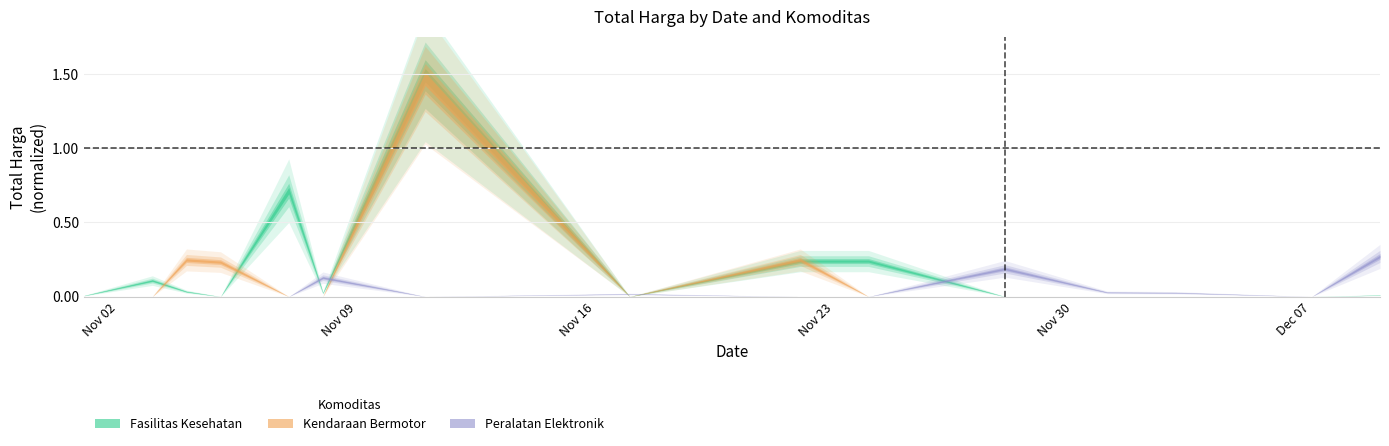

How many intersections are there between Fasilitas Kesehatan and Kendaraan Bermotor?

3